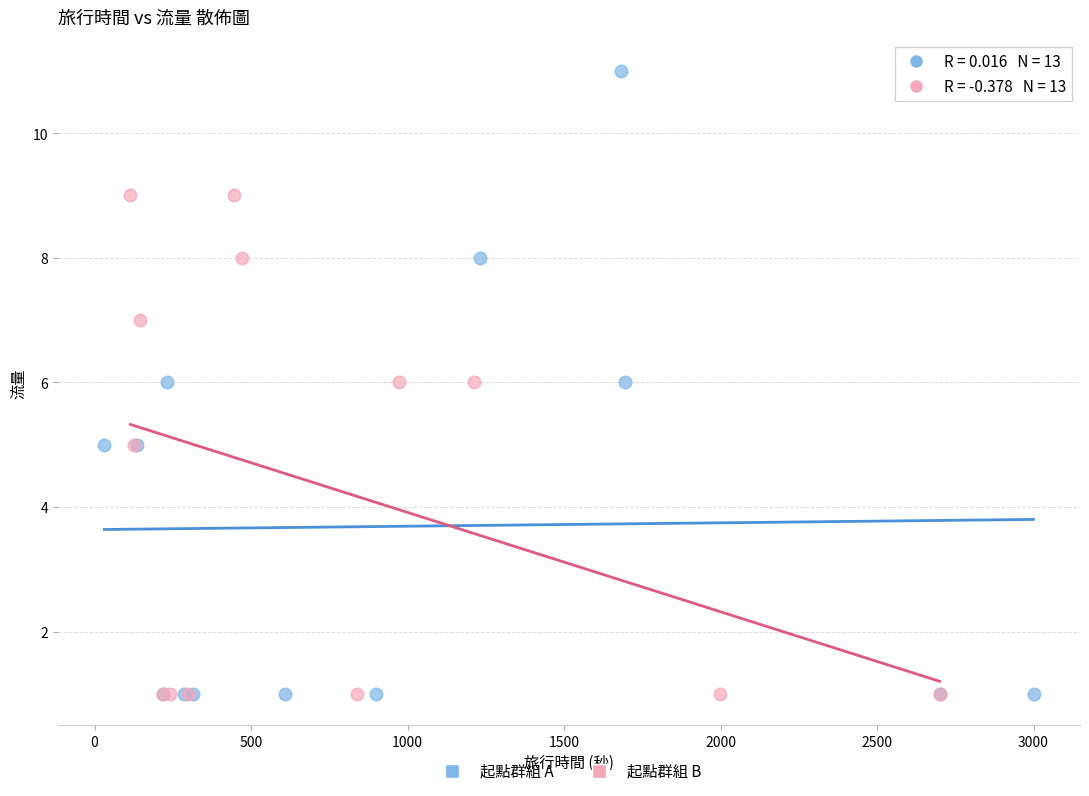

Which series contains the highest Y value?

起點群組 A